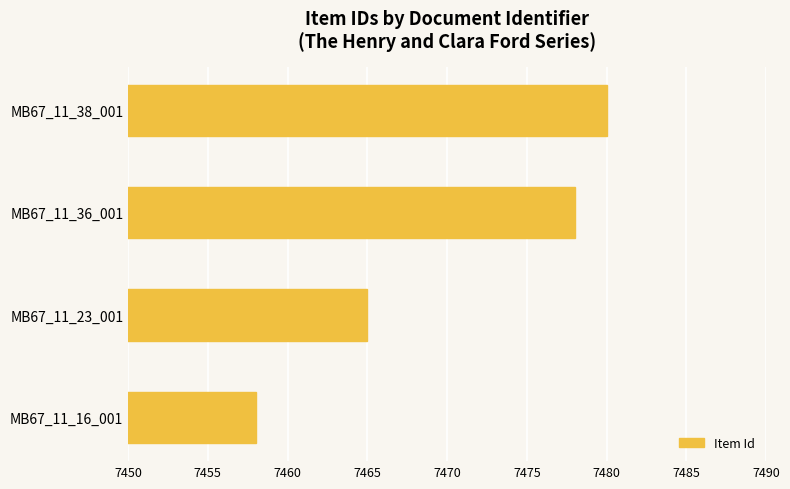

Reading top to bottom, list all the values displayed in this chart.

MB67_11_38_001=7480	MB67_11_36_001=7478	MB67_11_23_001=7465	MB67_11_16_001=7458